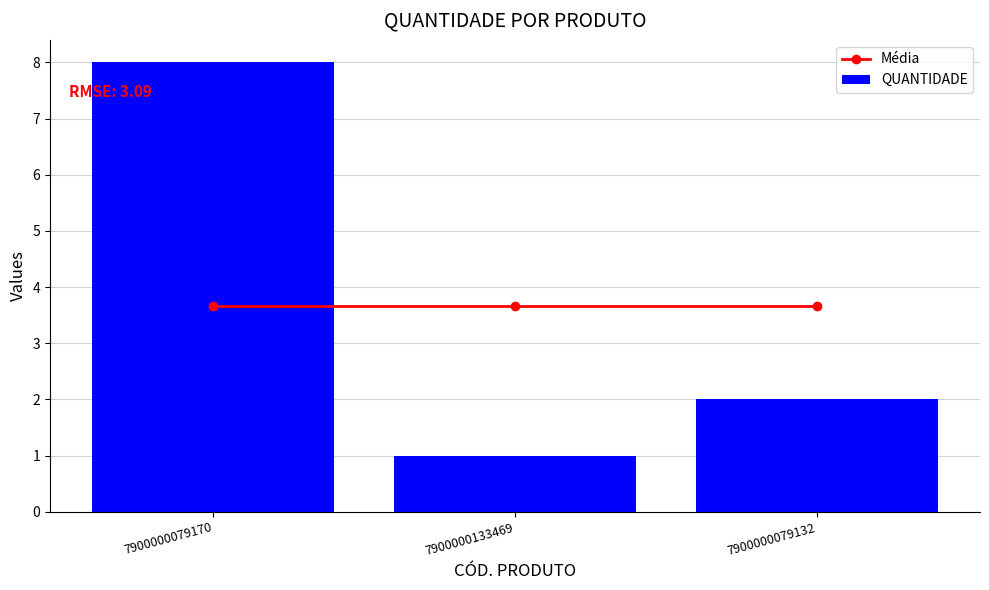

Where is Média nearest to the value 3?

7900000079170